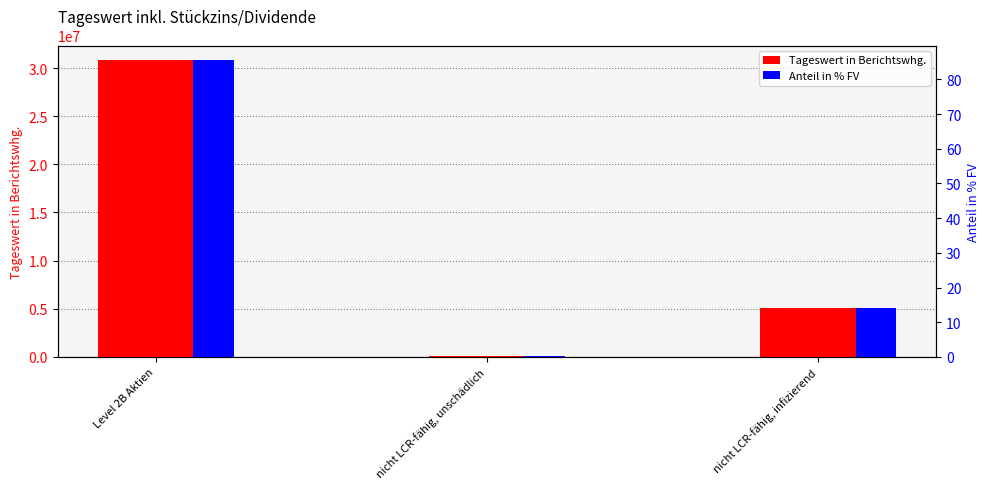

At which label is Tageswert in Berichtswhg. closest to 15452450?

nicht LCR-fähig, infizierend